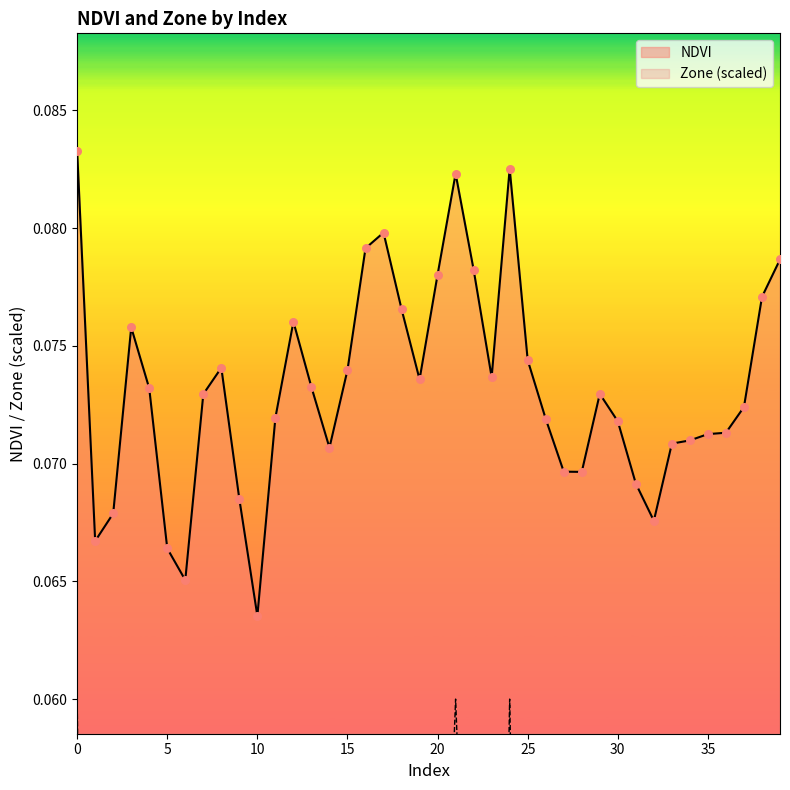

Is the value of NDVI at 12 greater than the value of Zone at 15?

Yes